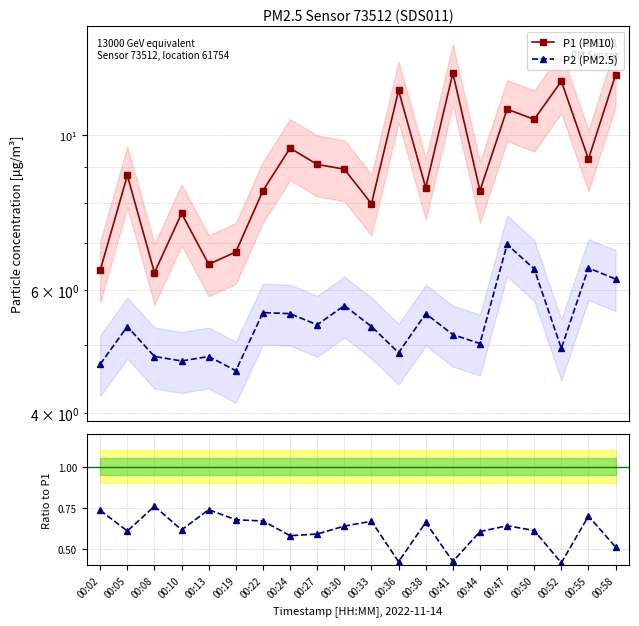

True or false: P2 (PM2.5) and P1 (PM10) intersect in this chart.

False